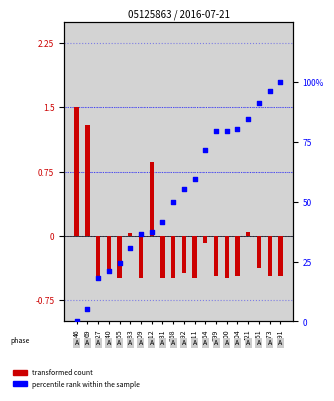

Is the value of transformed count at 473 greater than the value of percentile rank within the sample at 69?

No